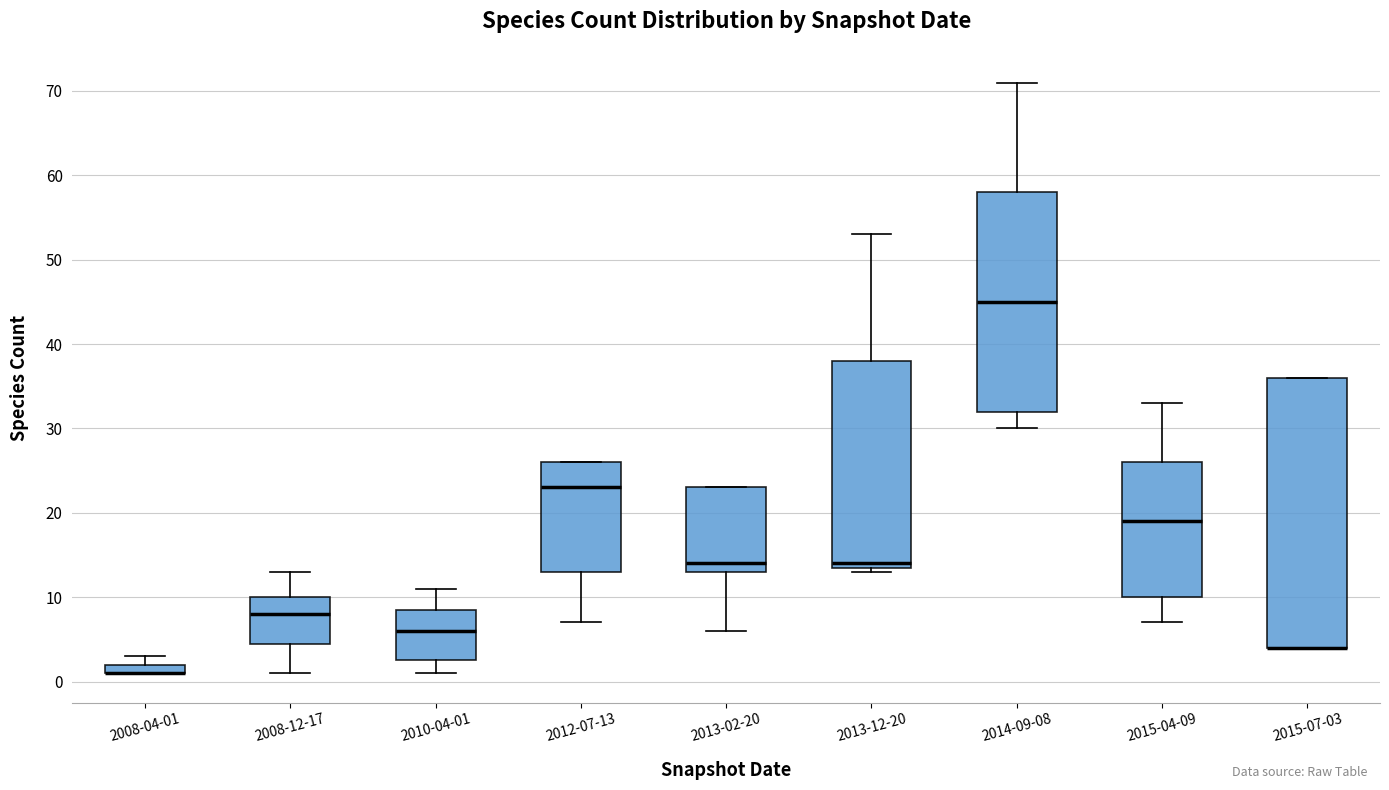

Comparing the boxes themselves (not the whiskers), which one is the tallest?

2015-07-03